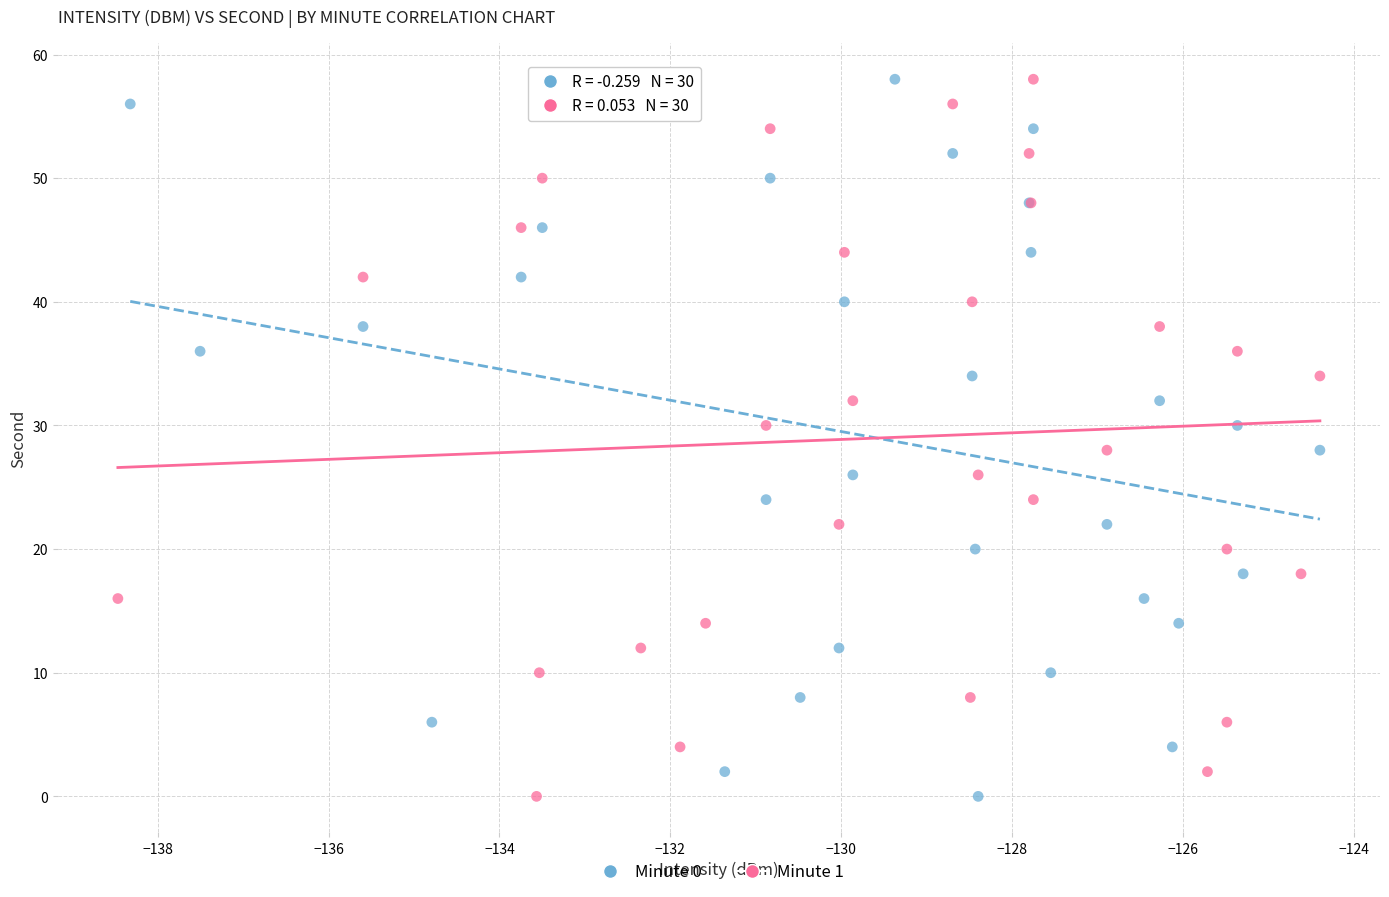

What are all the series names shown in the legend?

Minute 0, Minute 1